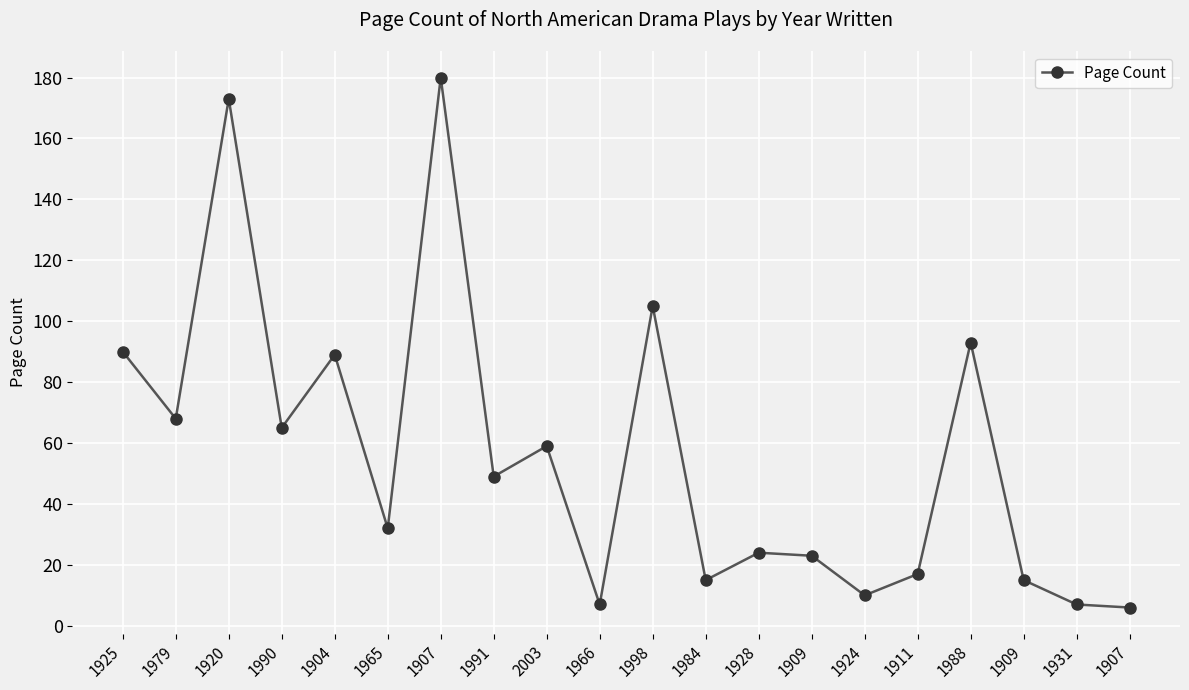

How many lines are shown in the chart?

1